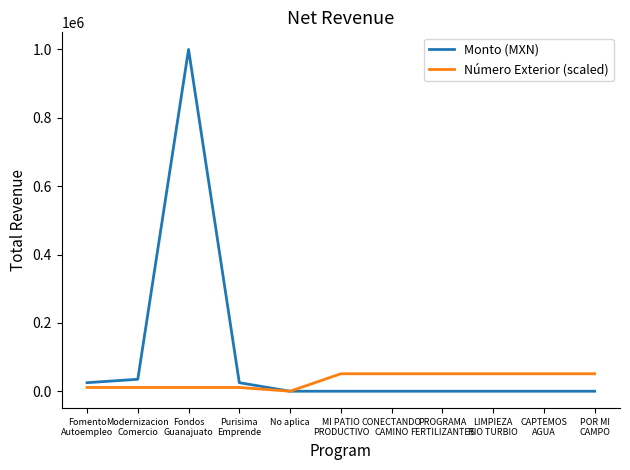

True or false: Número Exterior (scaled) has a value of 51100 at POR MI
CAMPO.

True